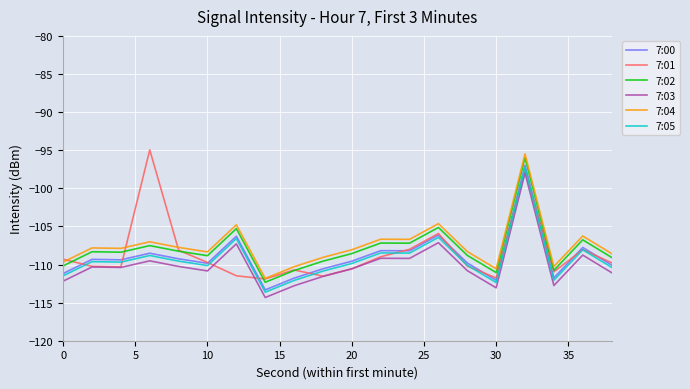

How many lines are shown in the chart?

6